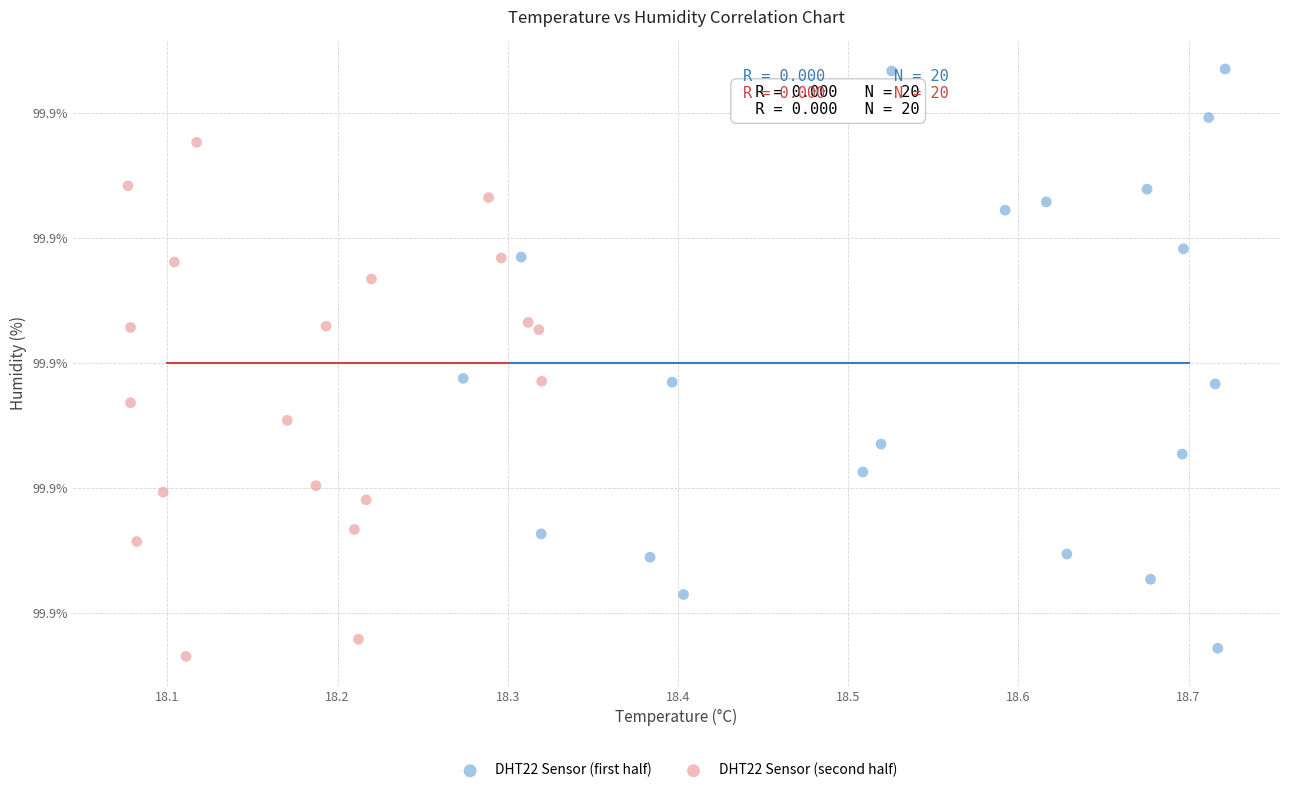

What are all the series names shown in the legend?

DHT22 Sensor (first half), DHT22 Sensor (second half)